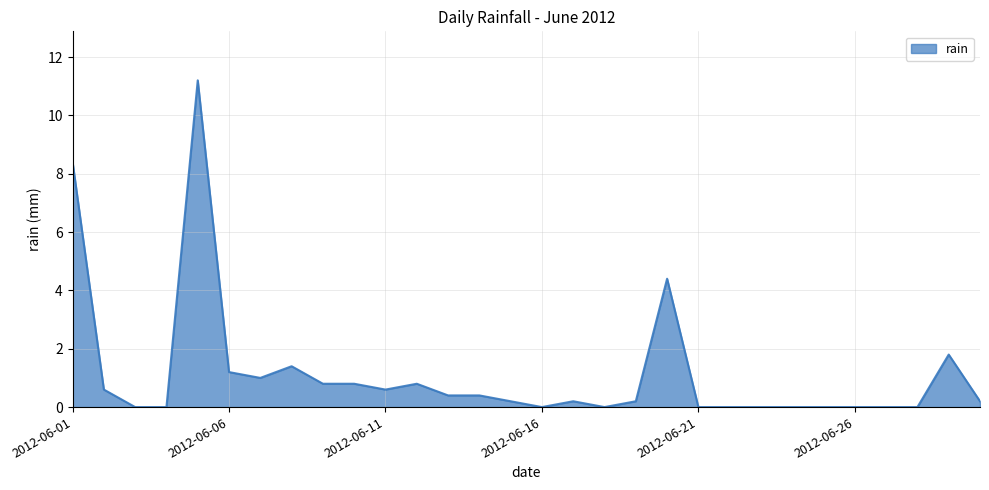

What is the difference between the maximum and minimum values?

11.2